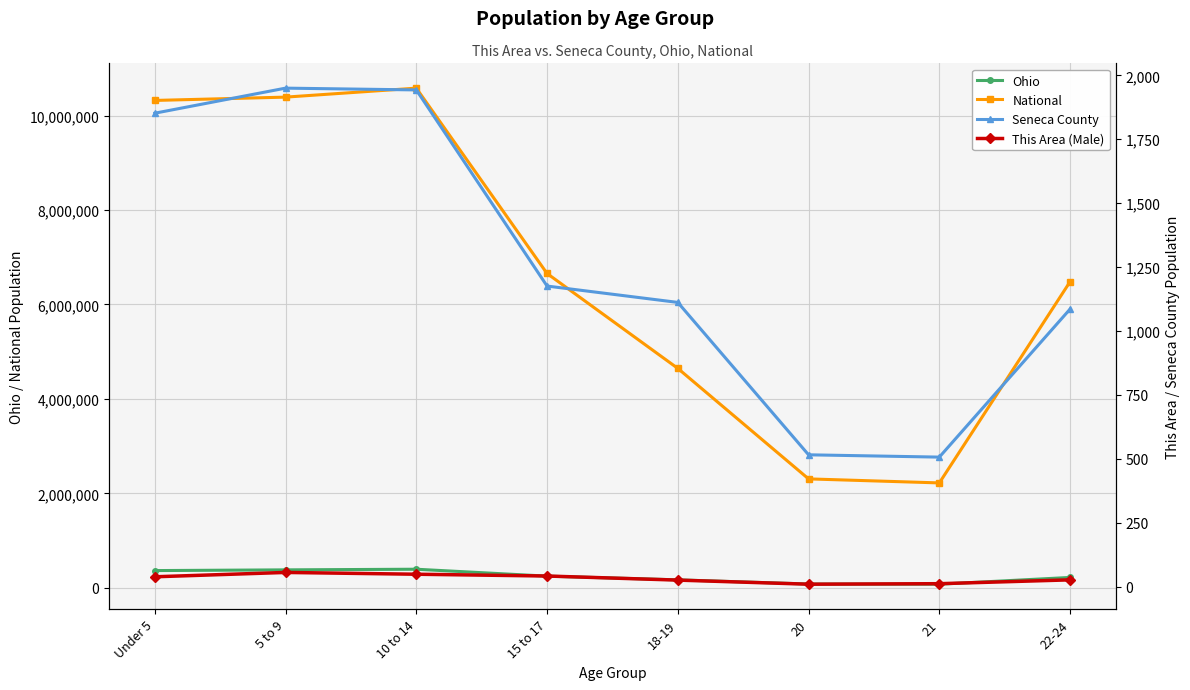

What is the label of the 8th point from the left?

22-24